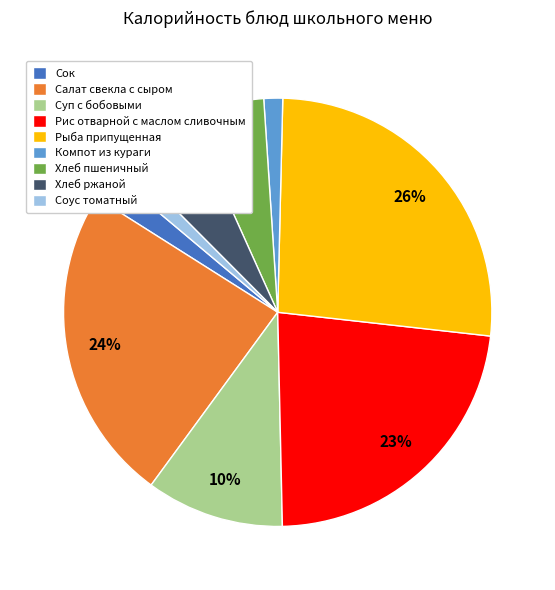

What is the largest slice in the pie chart?

Рыба припущенная